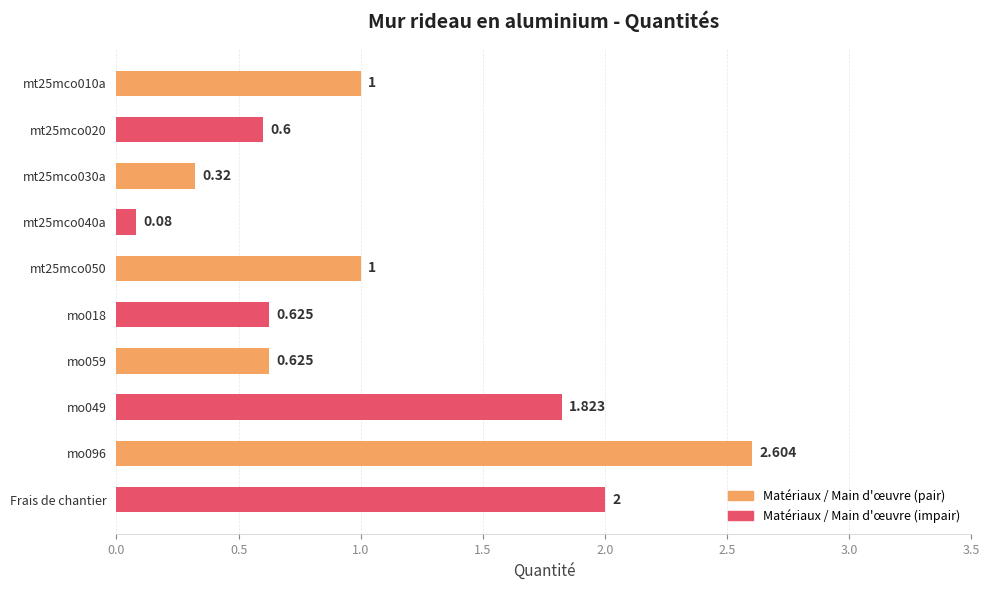

What is the label of the 10th bar from the top?

Frais de chantier